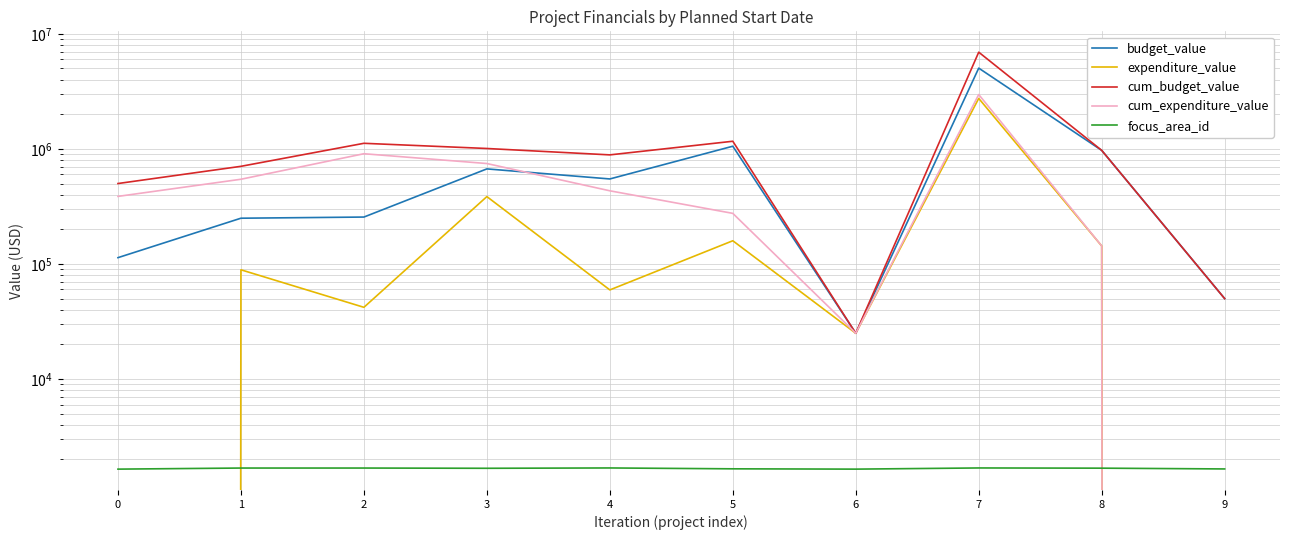

What is the sum of the budget_value values at 5 and 3?

1724872.0